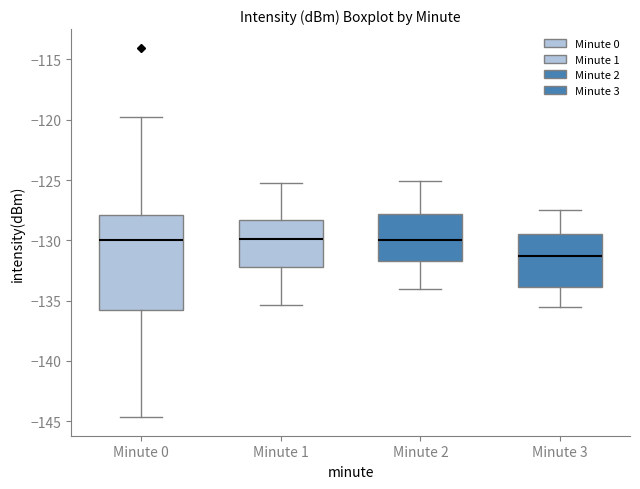

Where is the upper edge of the box for Minute 1 on the y-axis? The values are not printed on the chart, so give them approximately, as read against the axis.

-128.5